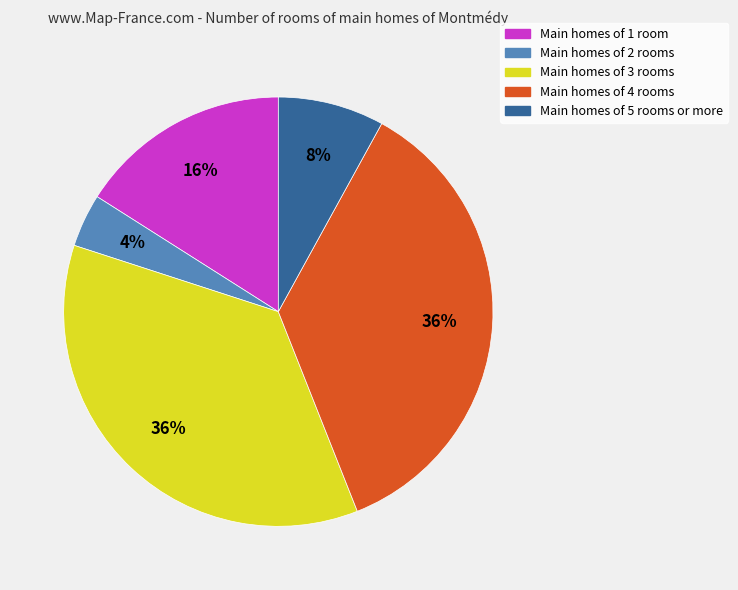

How many slices are in this pie chart?

5